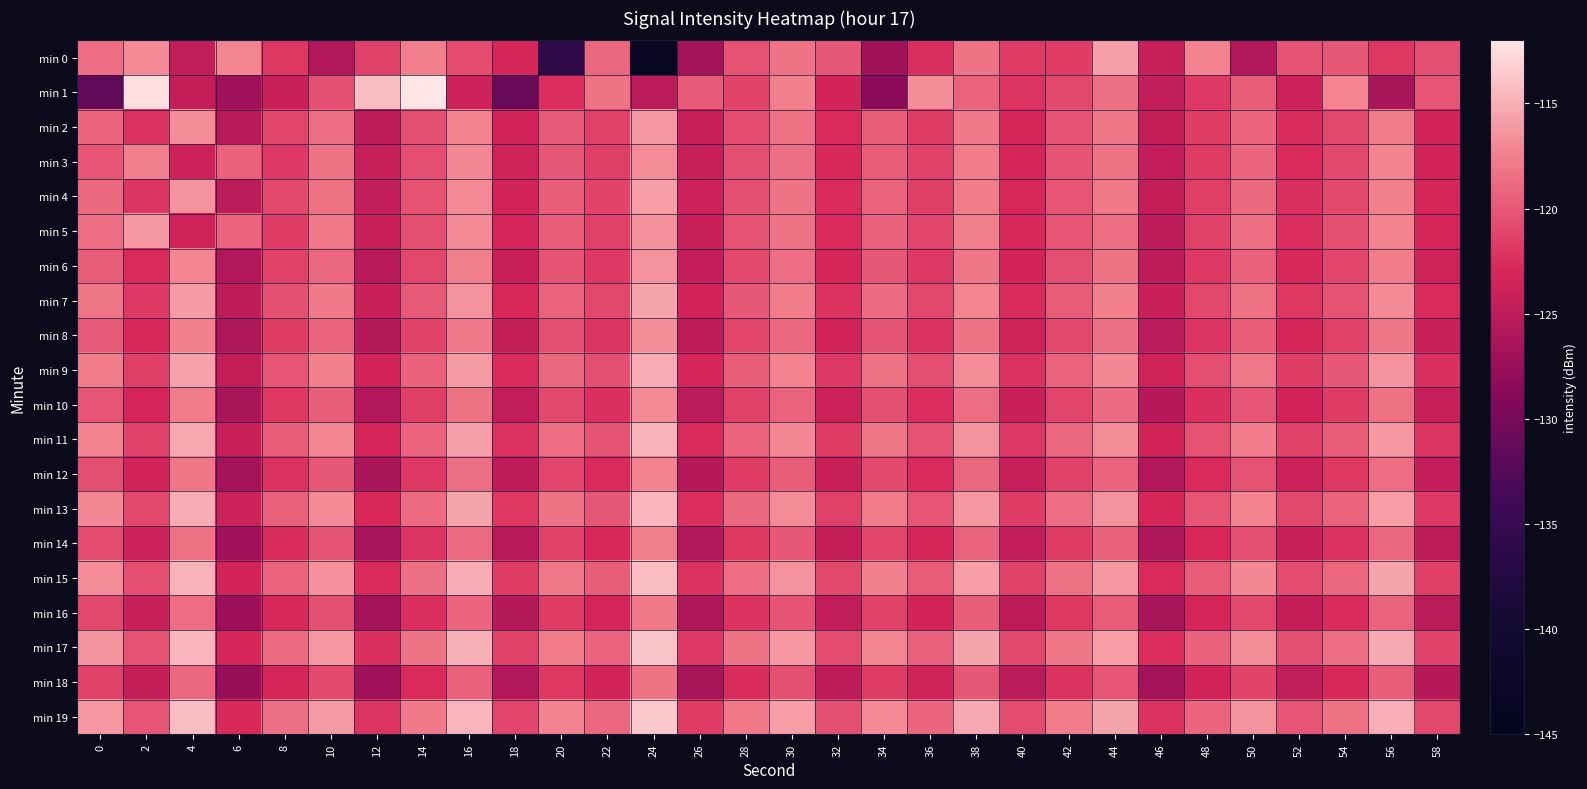

At which category is the sum across all series the highest?

16